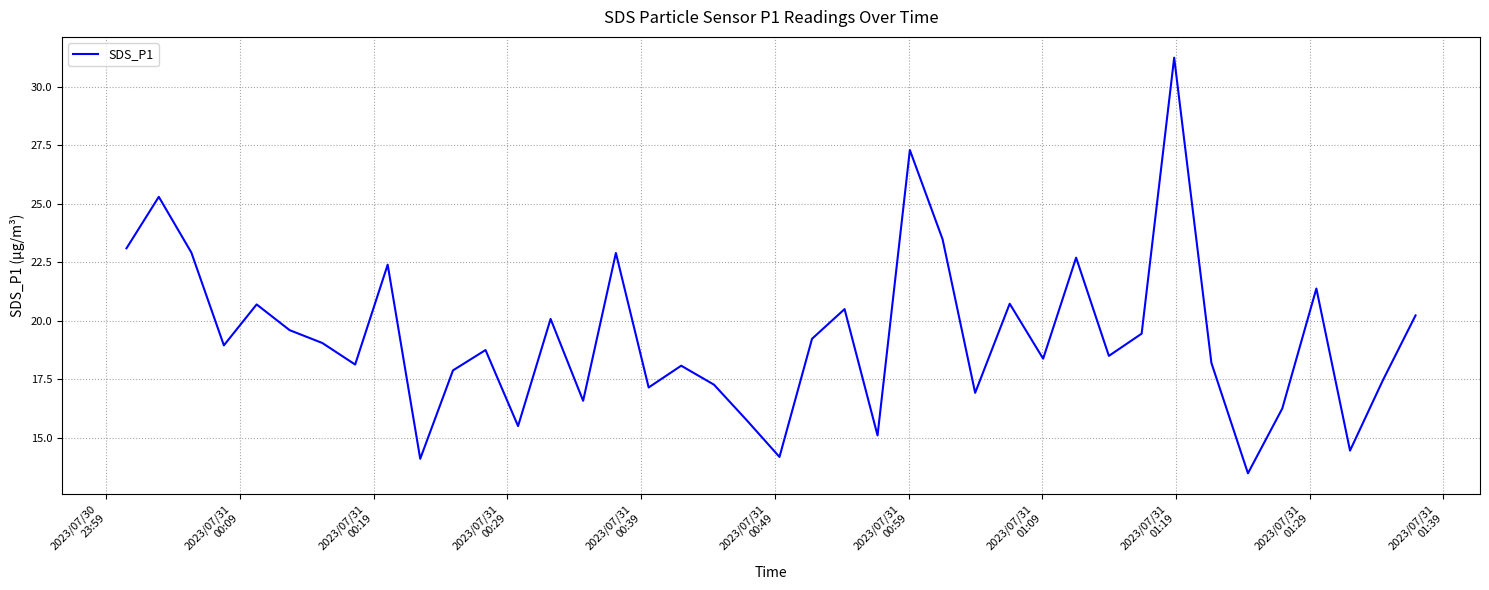

What is the minimum value shown in the chart?

13.5